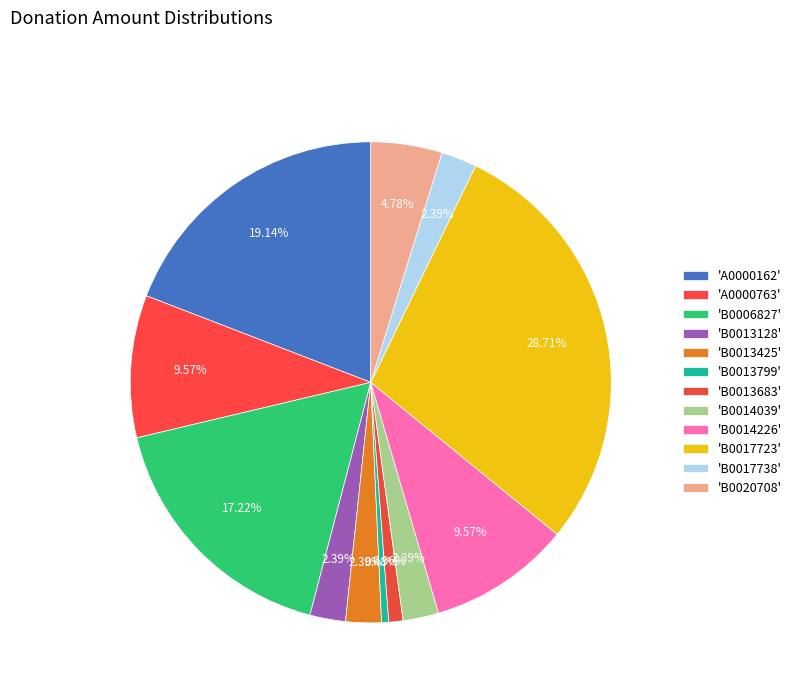

Count the number of slices in the pie.

12